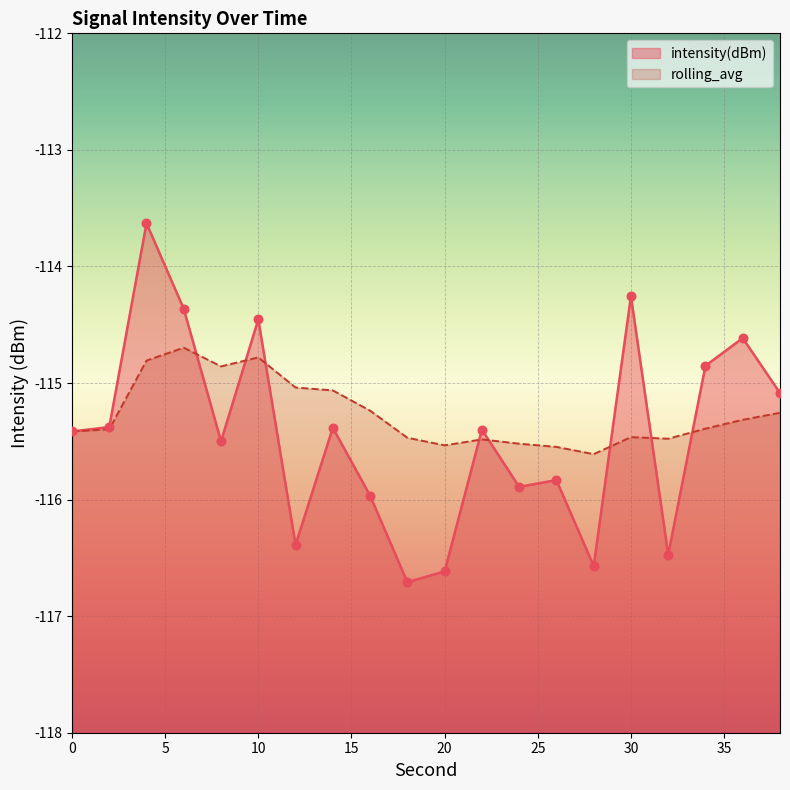

Which series has the widest spread of Y values?

intensity(dBm)